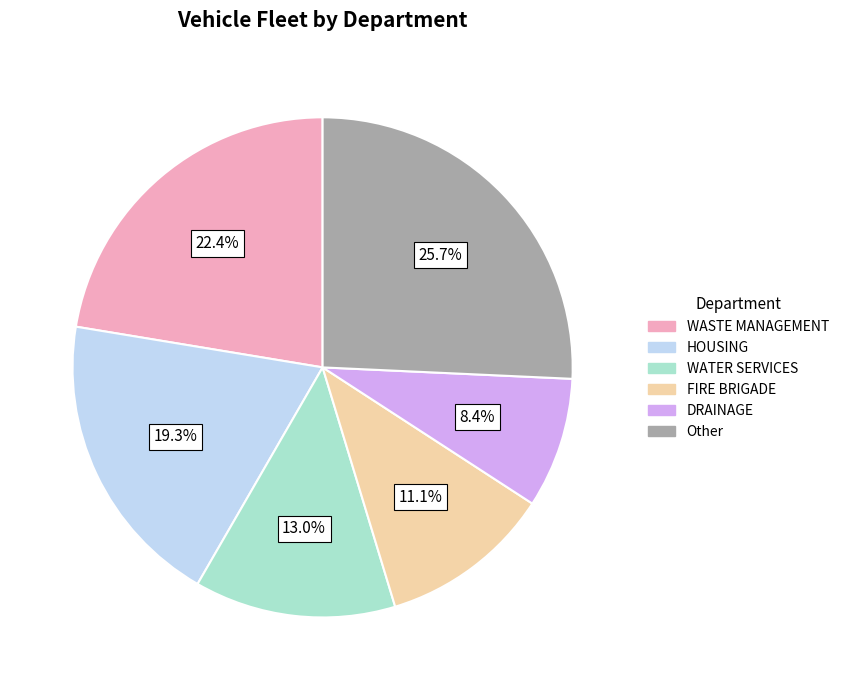

Is there any slice that represents more than half of the pie?

No